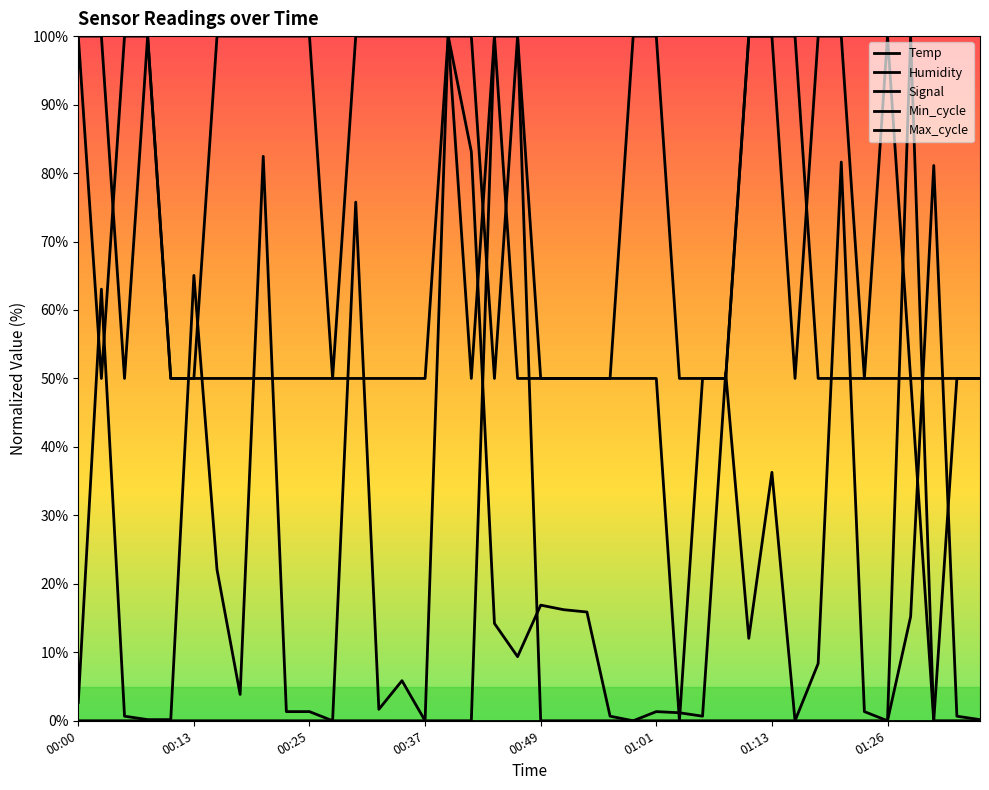

Which series has the widest spread of values?

Temp